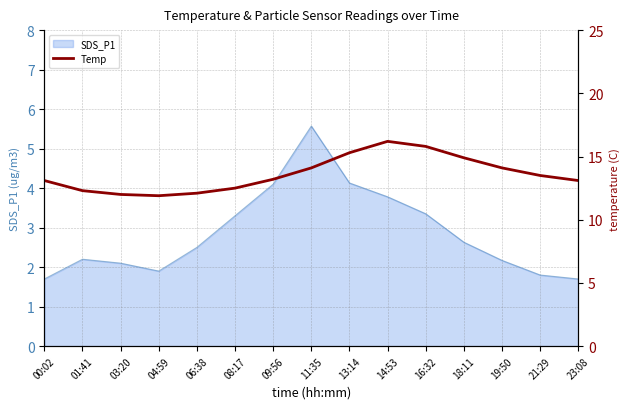

How many interior local valleys (lower than both neighbors) does the data have?

1